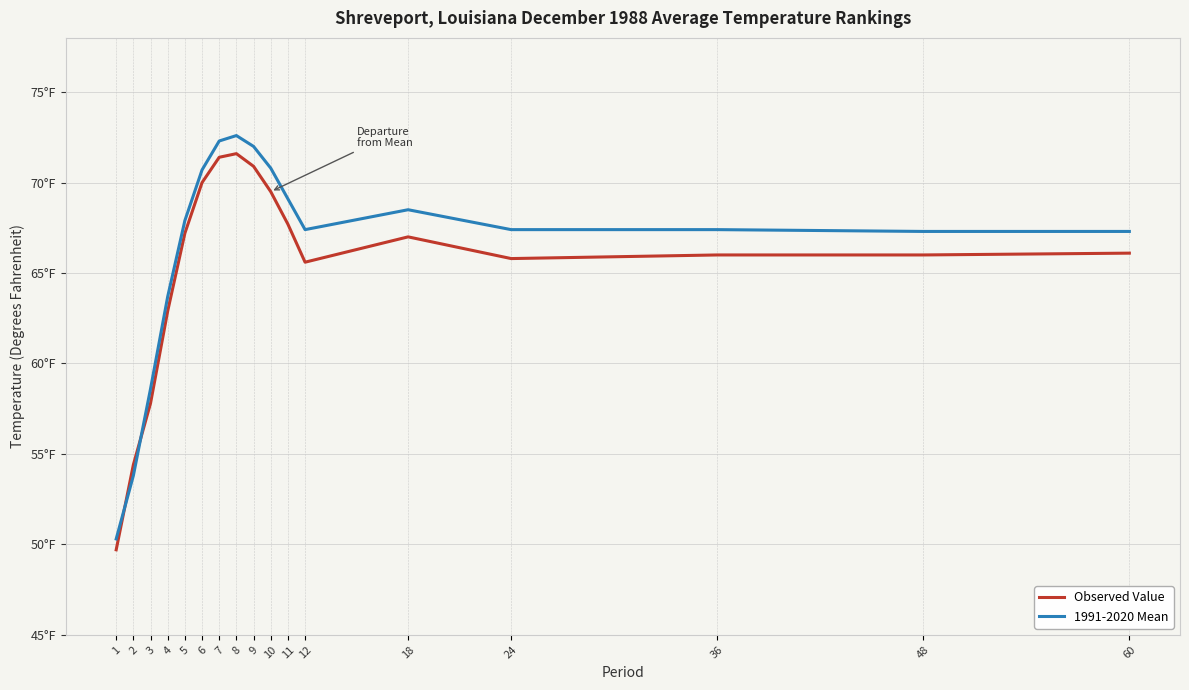

Rank the series by their average value, from highest to lowest.

1991-2020 Mean, Observed Value